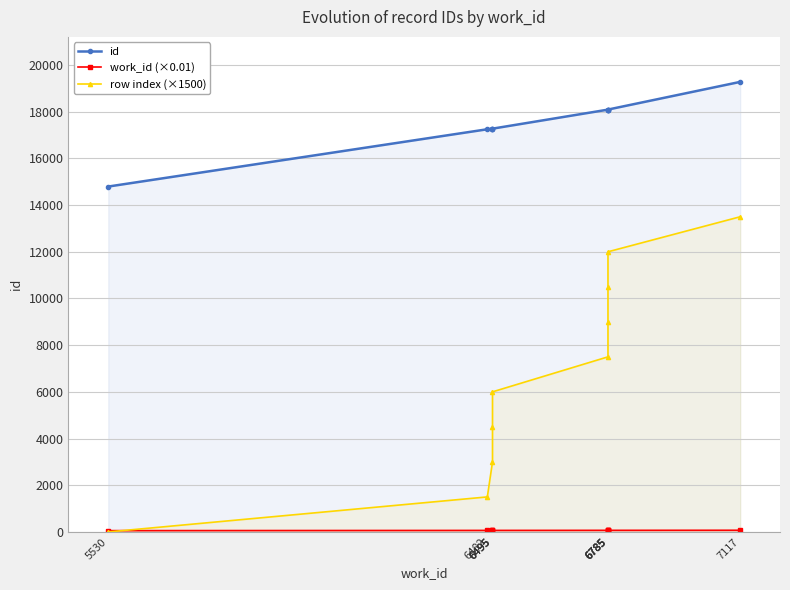

Where do row index (×1500) and work_id (×0.01) first cross each other?

5530 and 6482